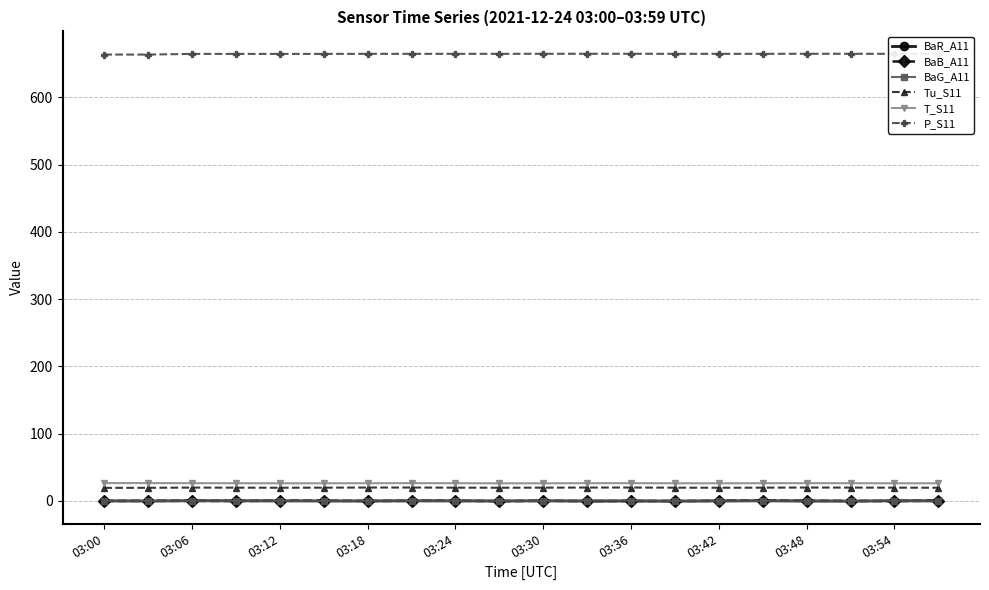

True or false: BaB_A11 has more than 0 interior local peaks.

True